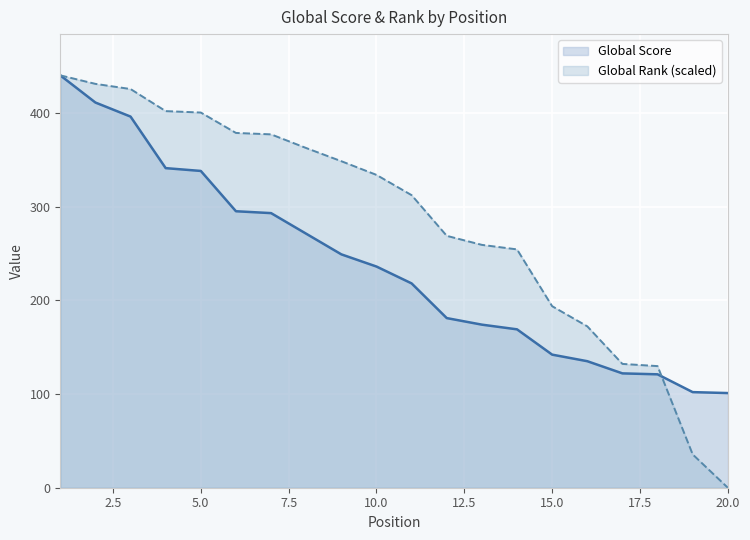

Reading right to left, list all the values displayed in this chart.

101	102	121	122	135	142	169	174	181	218	236	249	271	293	295	338	341	396	411	440